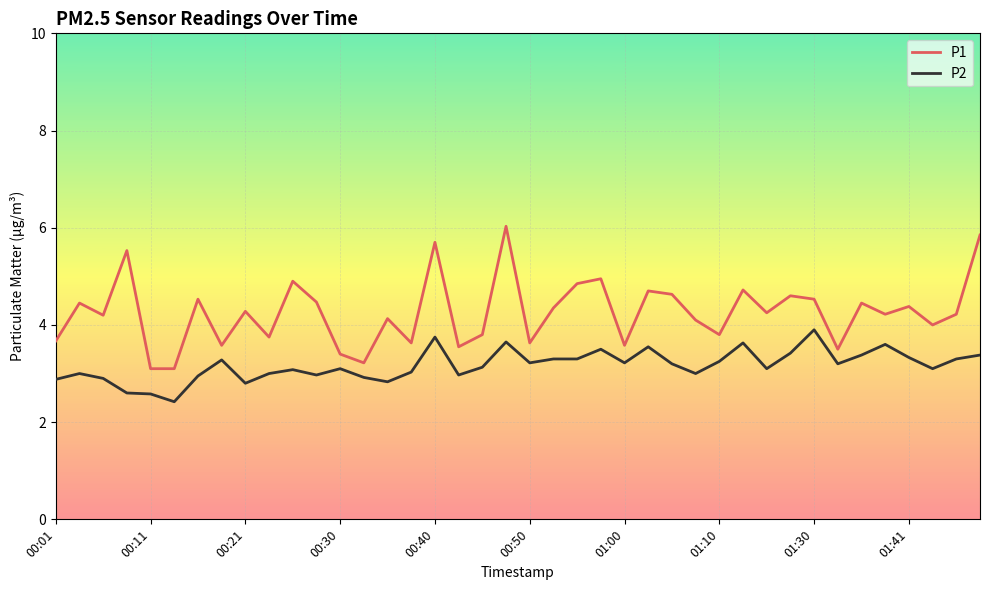

True or false: P2 and P1 intersect in this chart.

False